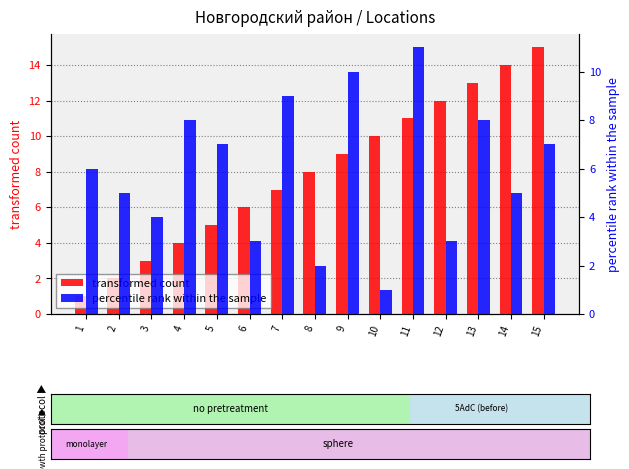

What is the difference between the transformed count values at 7 and 5?

2